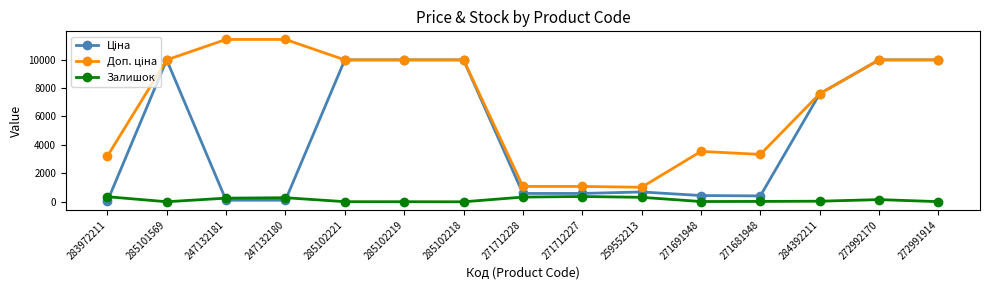

What is the approximate value of Залишок at 285102218?

3.0